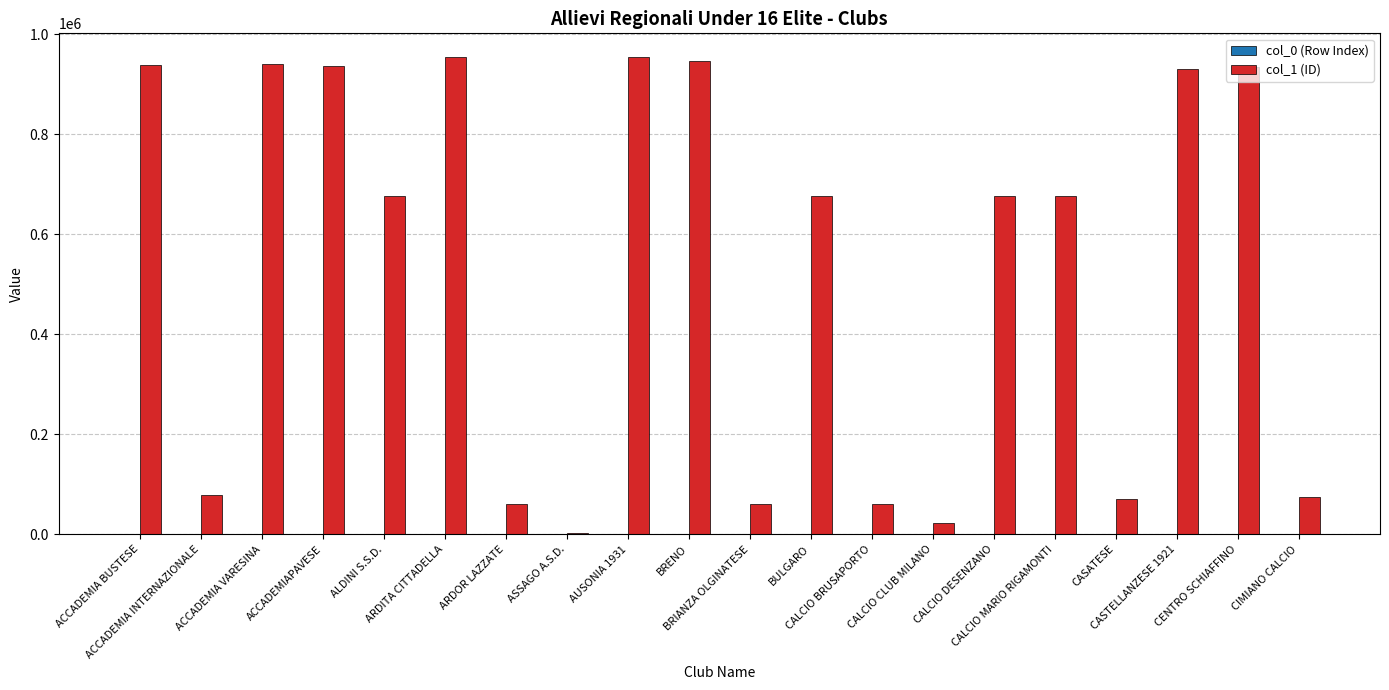

Which series has the largest total across all categories?

col_1 (ID)